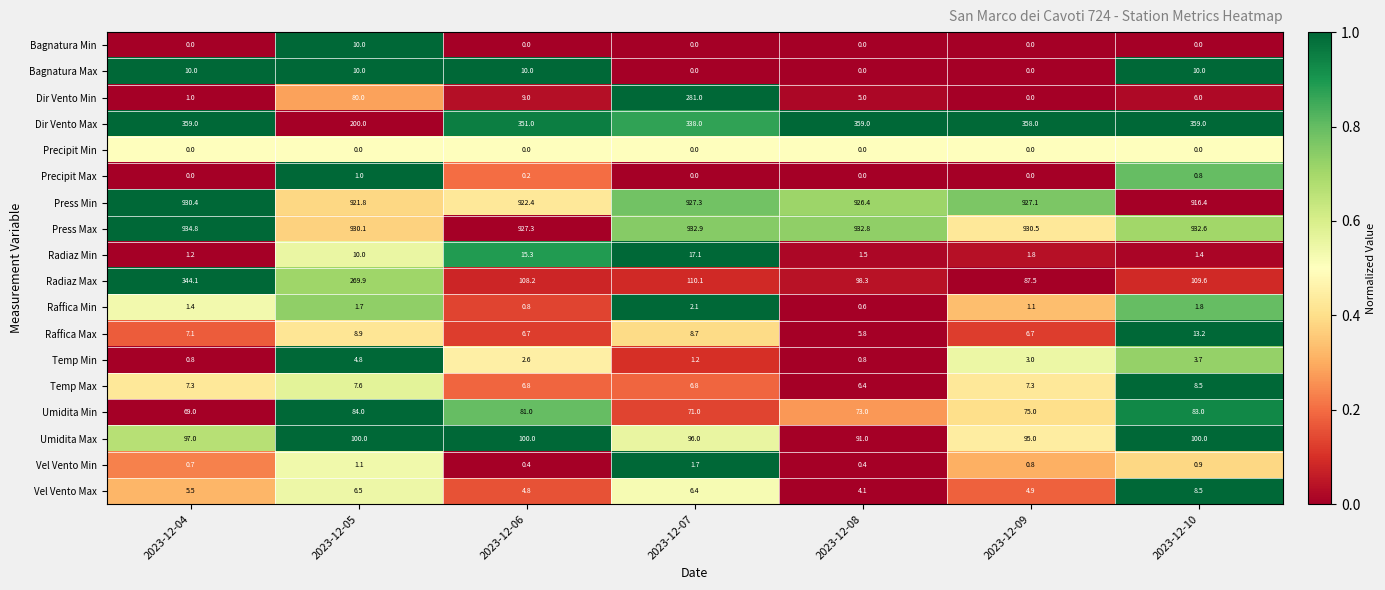

What is the average value of the Raffica Min series?

1.4